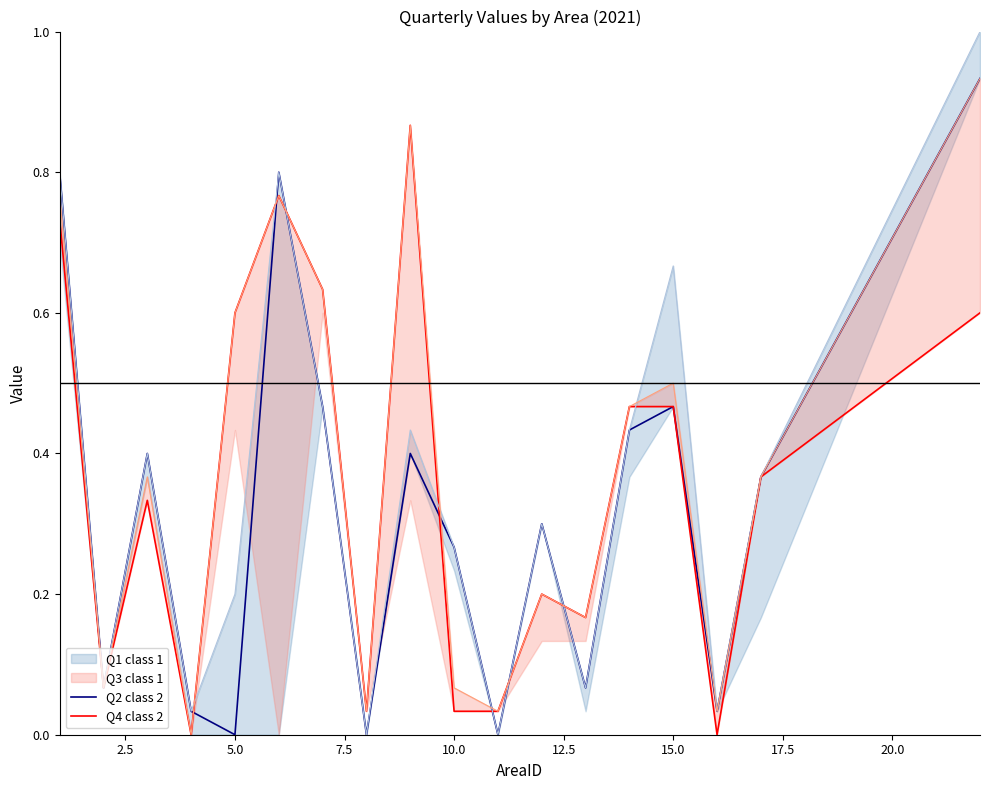

How many values in the Q2 class 2 series exceed 0?

15